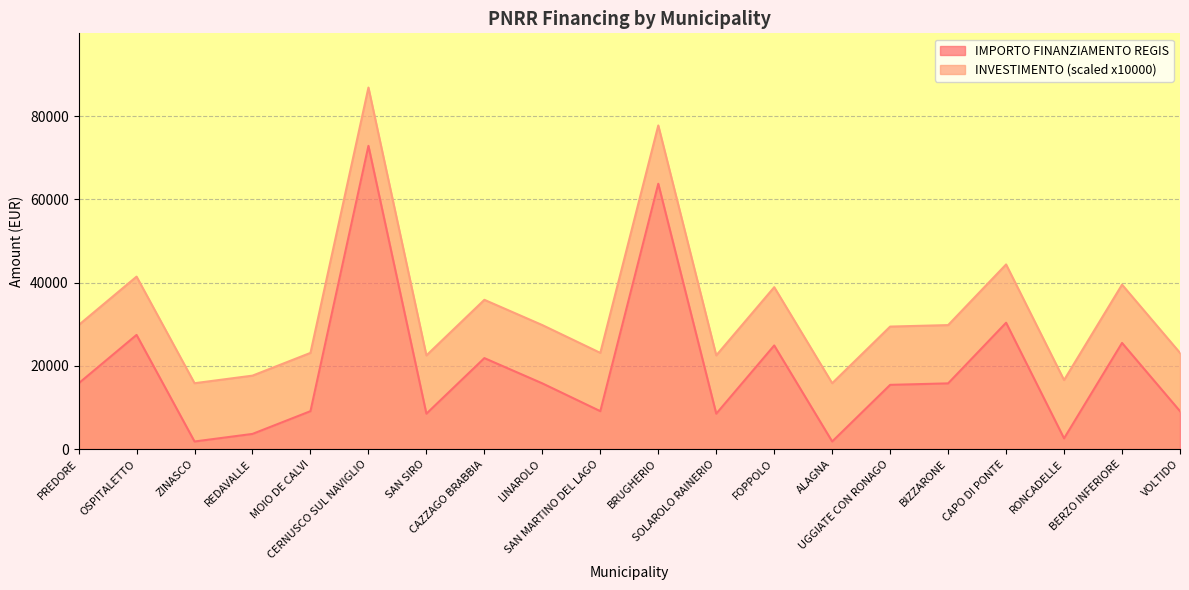

Where is the first local maximum?

OSPITALETTO